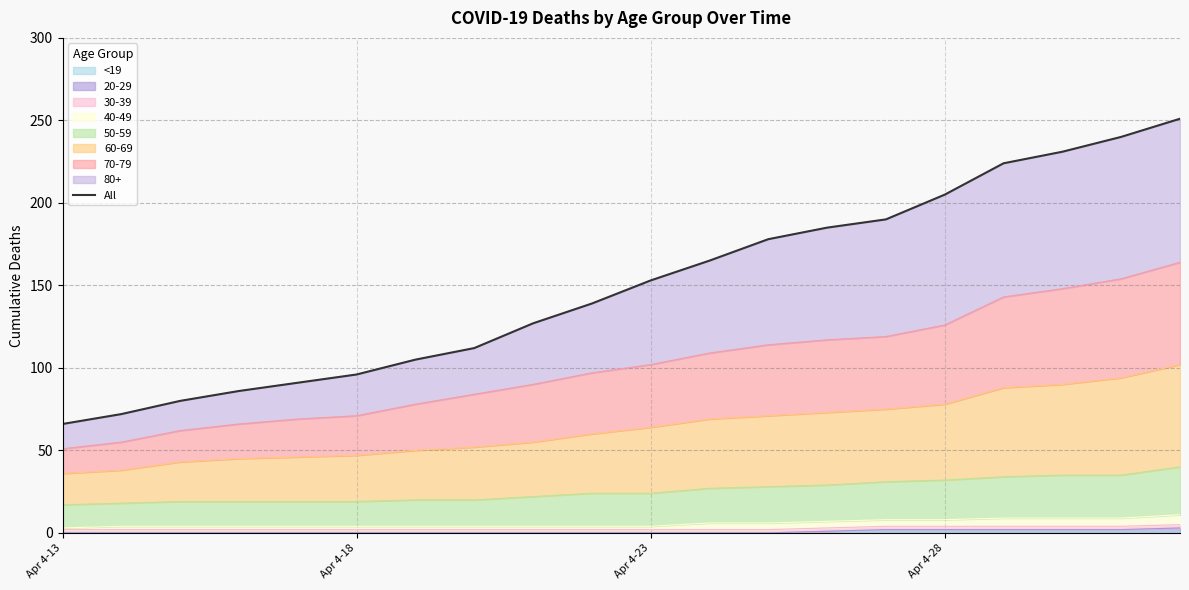

Is it true that <19 equals 1 at Apr 4-28?

True